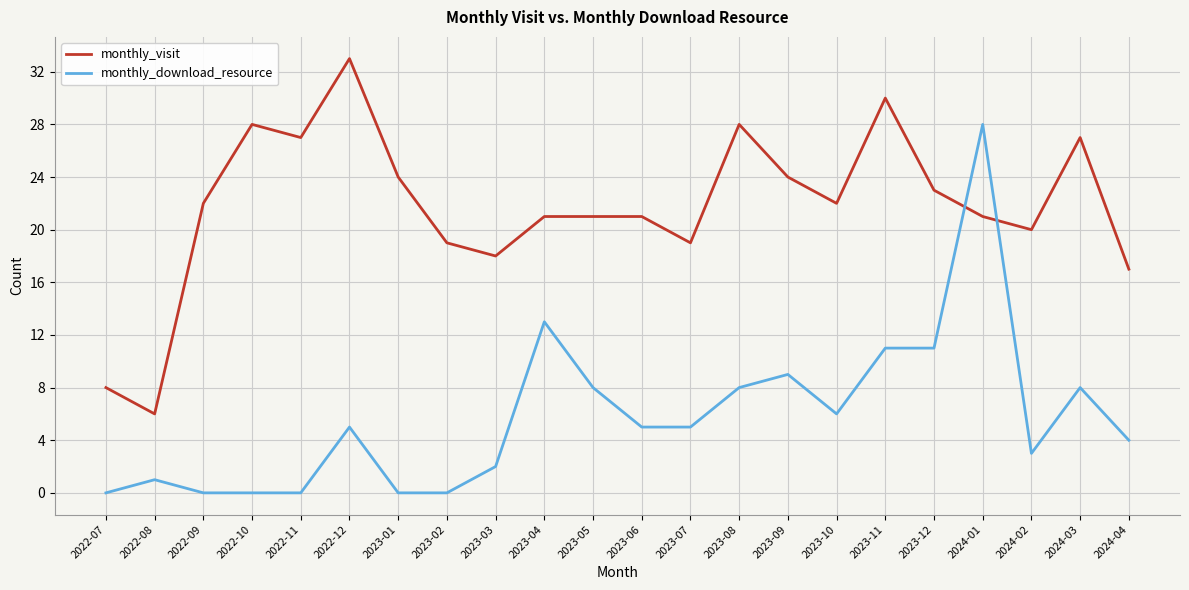

What are all the series names shown in the legend?

monthly_visit, monthly_download_resource